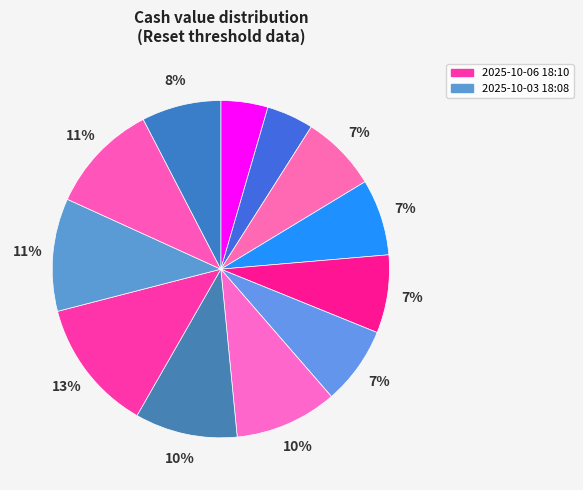

How many segments does this pie chart have?

12